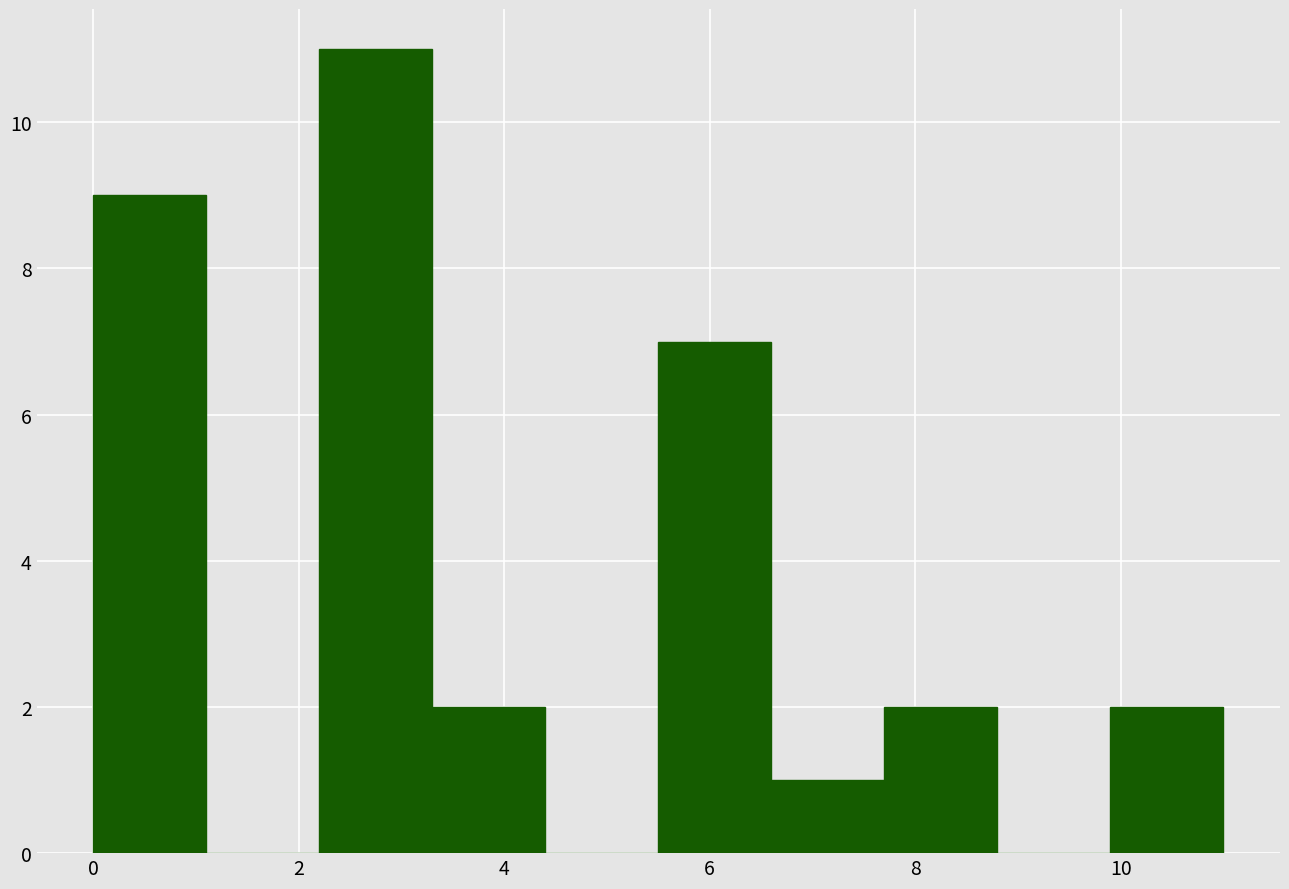

Reading left to right, list every bar in this chart as the range it spans on the x-axis followed by its height. Neither the bar edges nor the heights are printed on the chart, so give them approximately, as read against the axes.

0.0 to 1.1: 9
1.1 to 2.2: 0
2.2 to 3.3: 11
3.3 to 4.4: 2
4.4 to 5.5: 0
5.5 to 6.6: 7
6.6 to 7.7: 1
7.7 to 8.8: 2
8.8 to 9.9: 0
9.9 to 11.0: 2